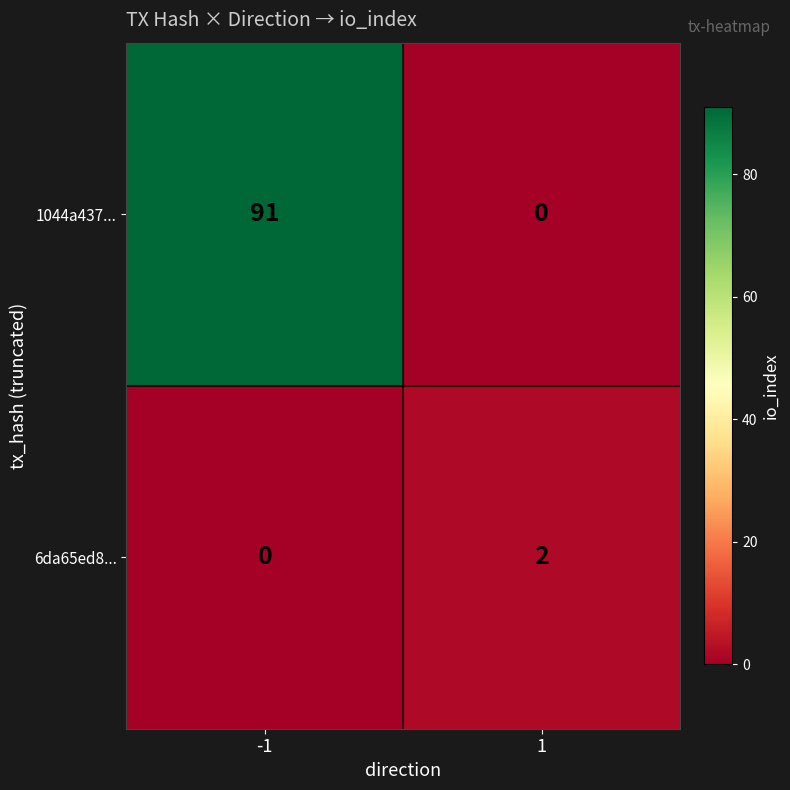

Reading left to right, transcribe all the data shown in this chart.

1044a437...: -1=91	1=0
6da65ed8...: -1=0	1=2